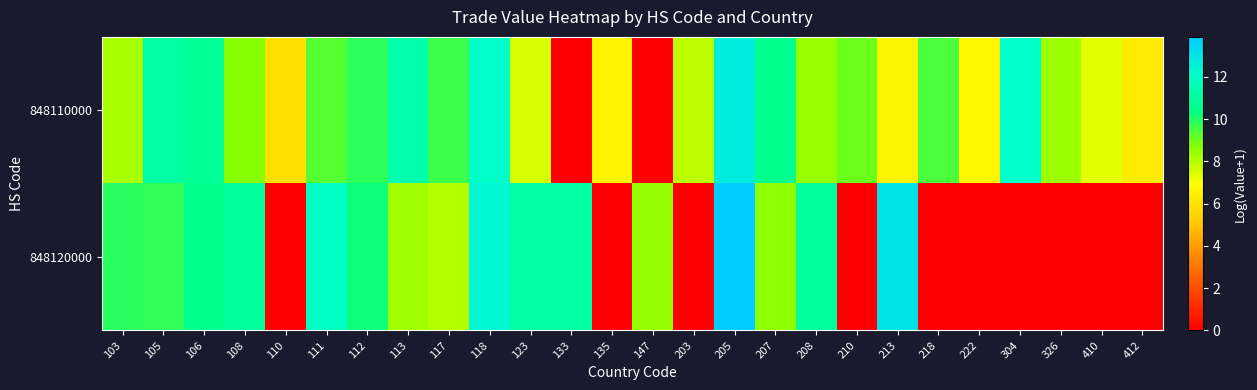

Reading right to left, transcribe all the data shown in this chart.

848110000: 412=6.3	410=7.3	326=8.4	304=12.0	222=6.7	218=9.5	213=6.6	210=9.0	208=8.4	207=10.5	205=12.8	203=7.9	147=0.0	135=6.5	133=0.0	123=7.5	118=12.1	117=9.7	113=11.3	112=9.9	111=9.3	110=5.9	108=8.7	106=10.7	105=11.2	103=8.2
848120000: 412=0.0	410=0.0	326=0.0	304=0.0	222=0.0	218=0.0	213=13.1	210=0.0	208=10.9	207=8.6	205=13.9	203=0.0	147=8.5	135=0.0	133=11.0	123=11.0	118=12.4	117=8.1	113=8.3	112=10.3	111=12.0	110=0.0	108=10.9	106=10.5	105=9.8	103=9.9